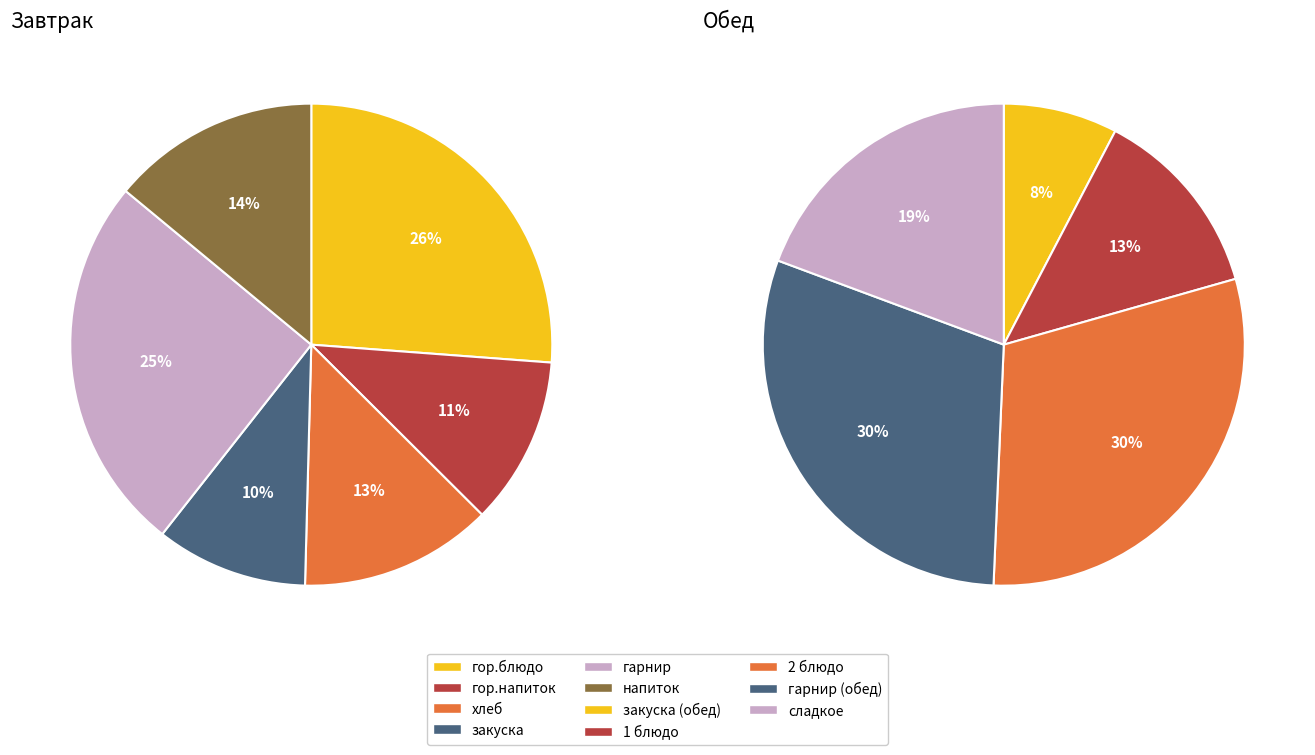

Which slice is the smallest?

закуска (обед)